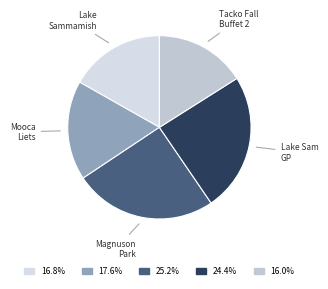

How many slices are in this pie chart?

5